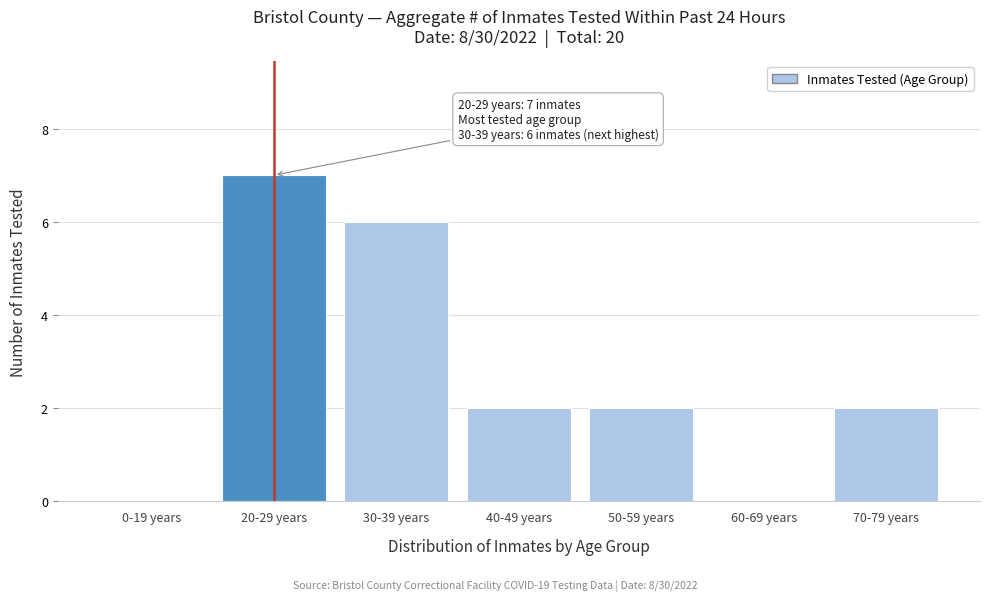

Reading left to right, transcribe all the data shown in this chart.

0-19 years=0	20-29 years=7	30-39 years=6	40-49 years=2	50-59 years=2	60-69 years=0	70-79 years=2